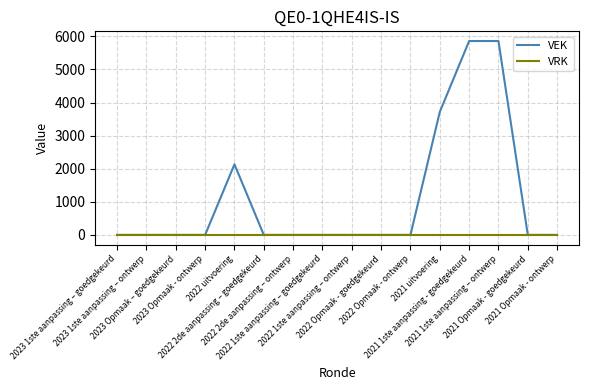

Read the VEK value at 2021 1ste aanpassing - goedgekeurd.

5860